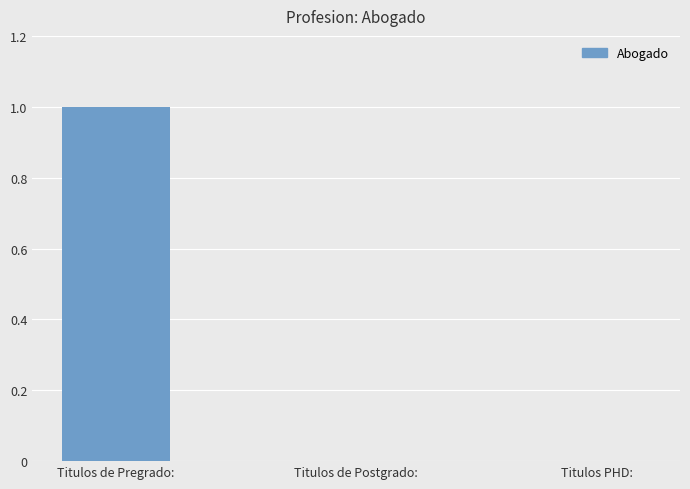

What is the change in value from Titulos de Pregrado: to Titulos PHD:?

-1